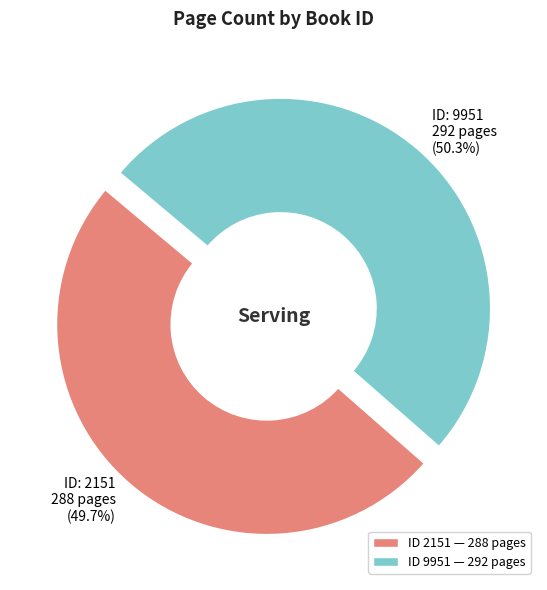

Count the number of slices in the pie.

2